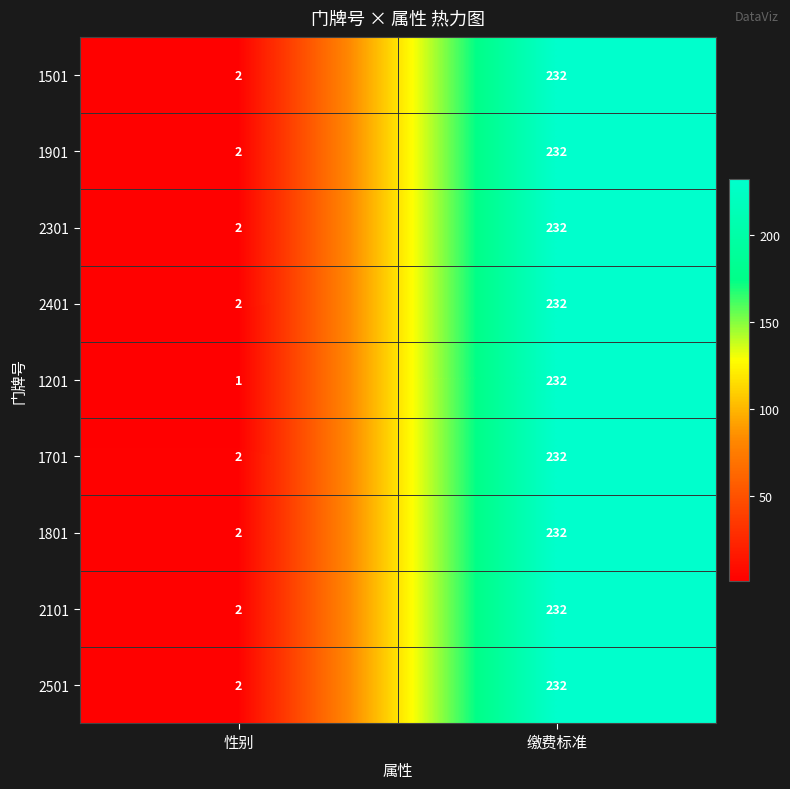

What is the sum of all 2401 values?

234